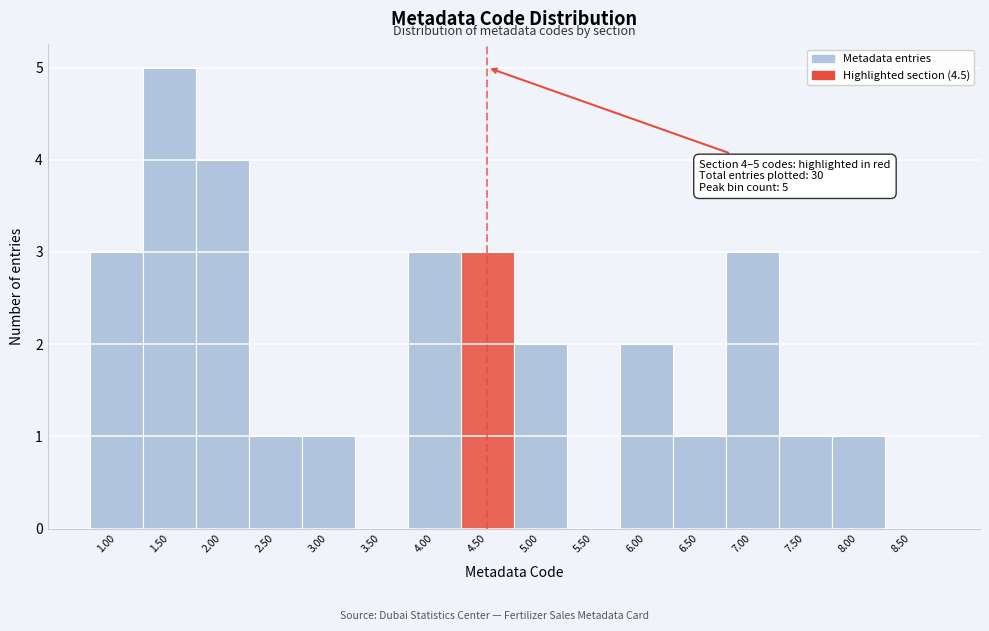

Which range on the x-axis has the tallest bar?

1.25 to 1.75